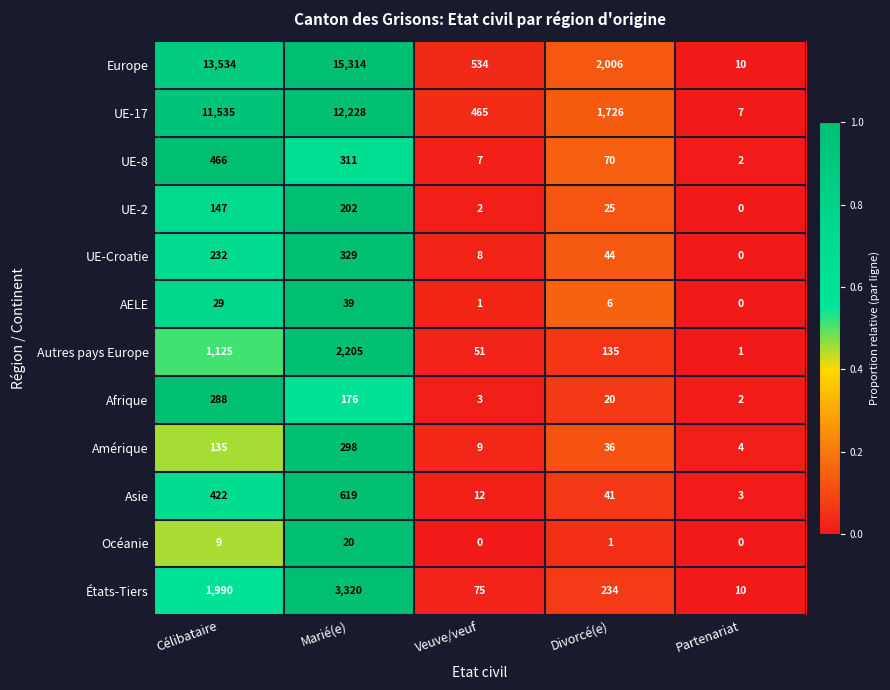

Between Célibataire and Partenariat, which series saw the biggest shift?

Europe